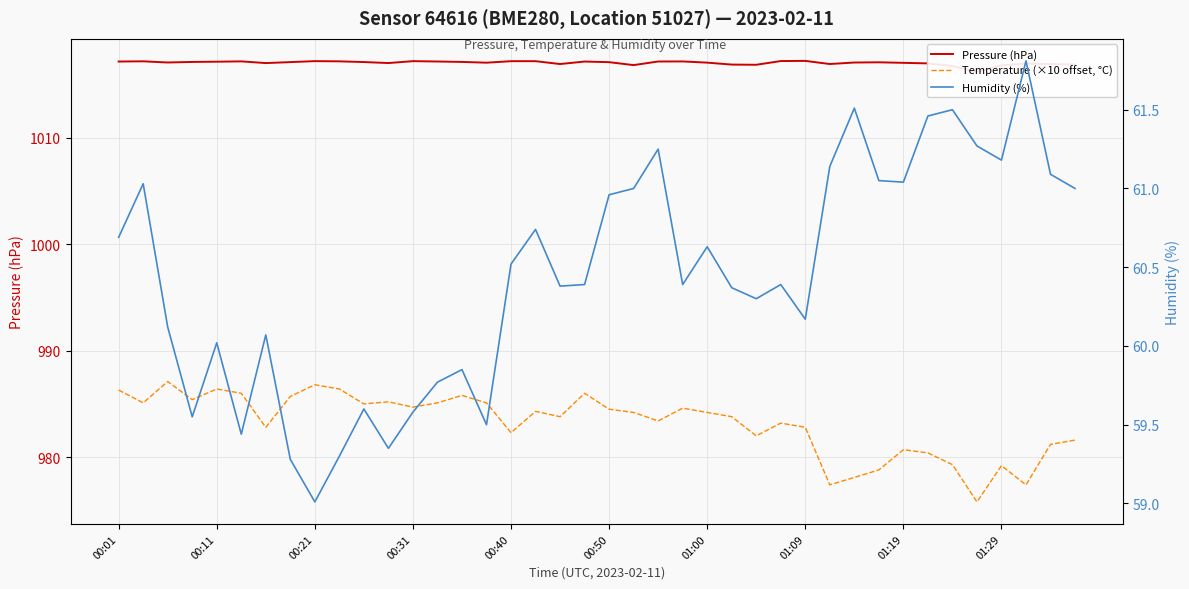

Where is Temperature (×10 offset, °C) nearest to the value 981?

38